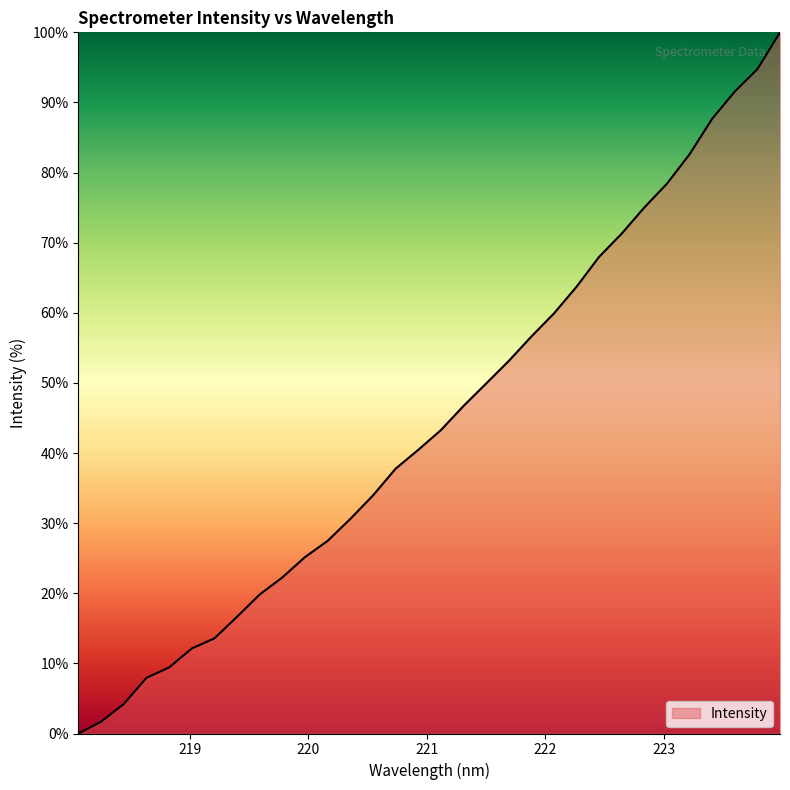

What is the difference between the maximum and minimum values?

100.0